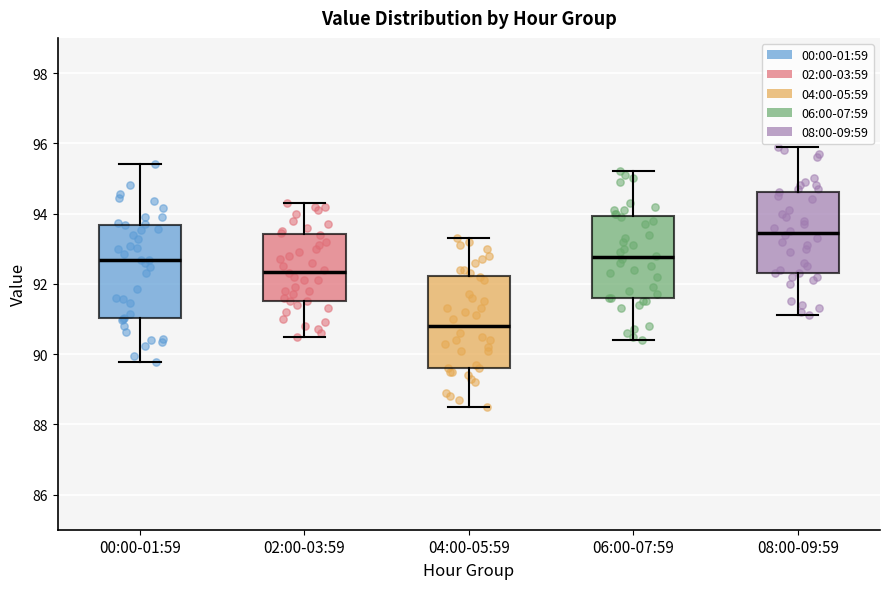

Which box has the lowest median line?

04:00-05:59